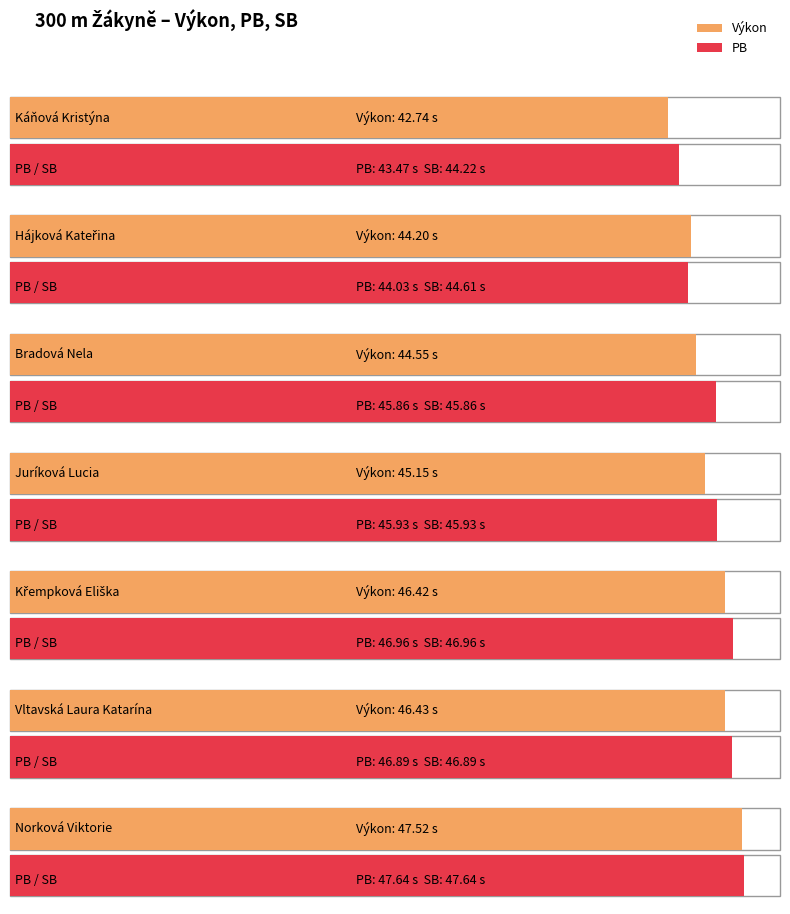

Is it true that Výkon equals 44.5 at Bradová Nela?

True